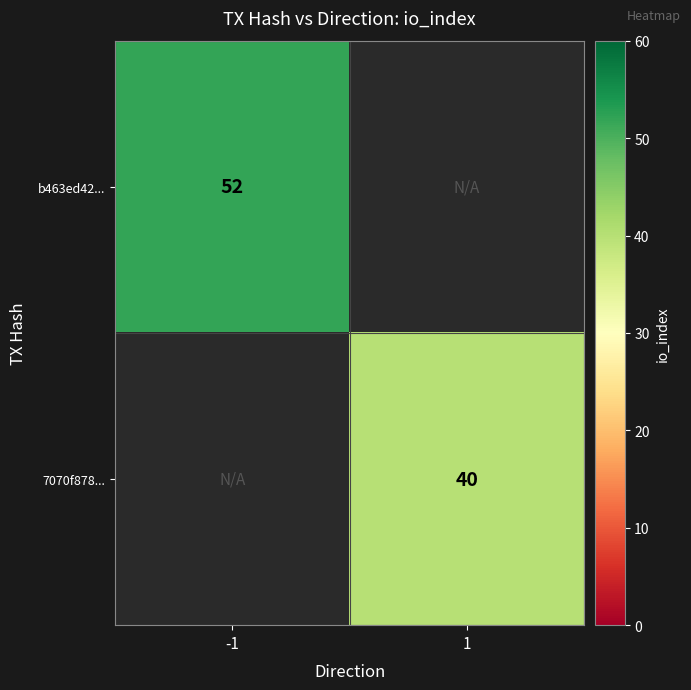

The value of 7070f878... at 1 is 52.1. True or false?

False